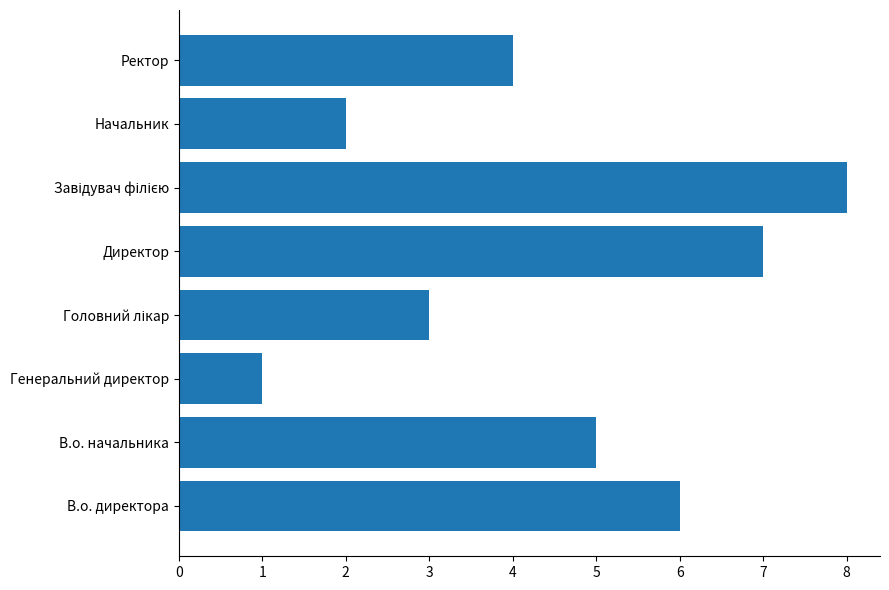

At which category does the chart reach its minimum across all series?

Генеральний директор